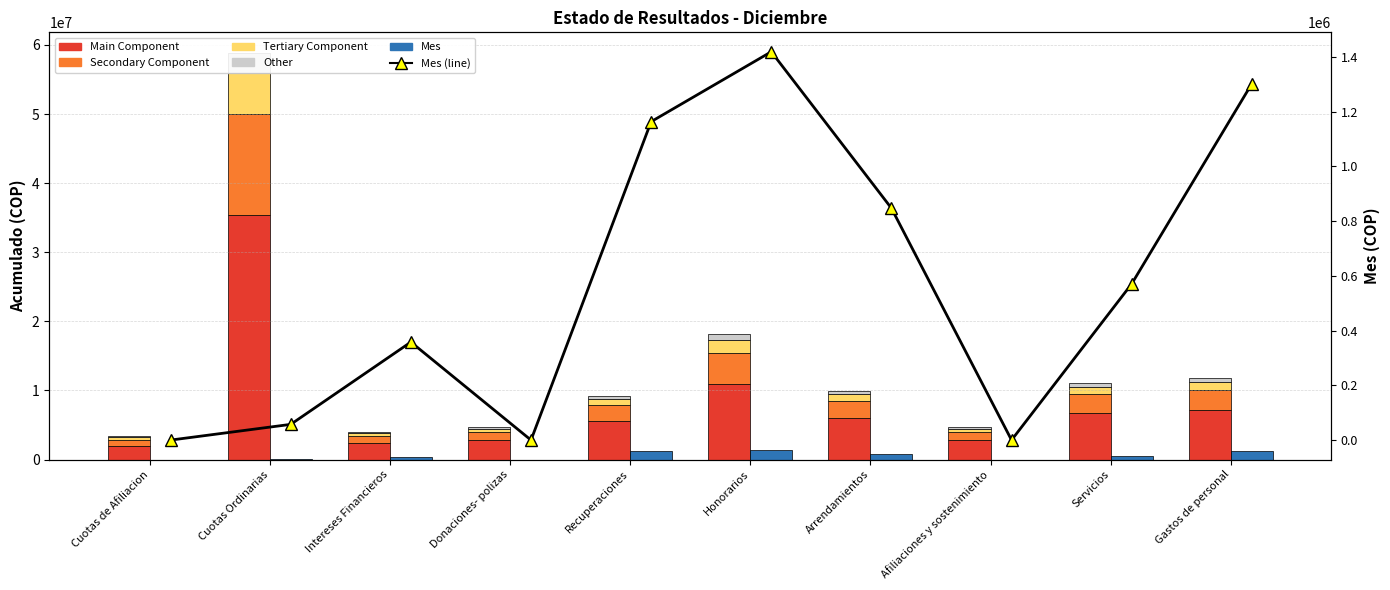

At which label does Mes (line) first exceed 570540?

Recuperaciones